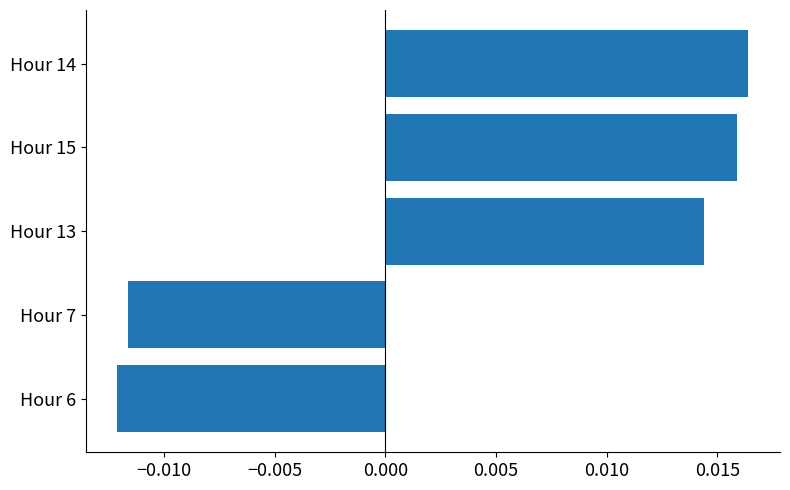

How many values are between 0 and 1?

3